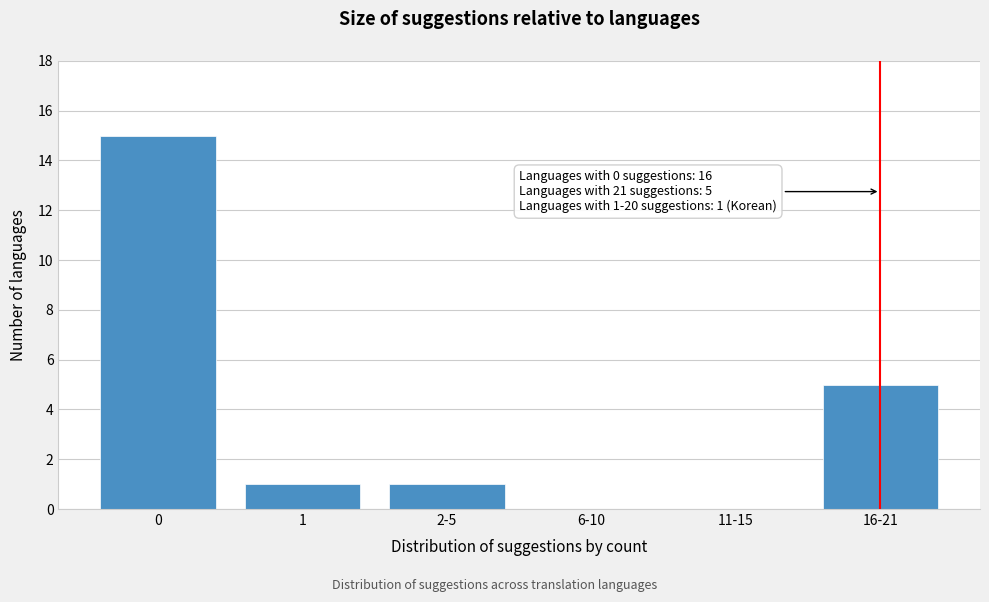

Reading left to right, transcribe all the data shown in this chart.

0=15	1=1	2-5=1	6-10=0	11-15=0	16-21=5